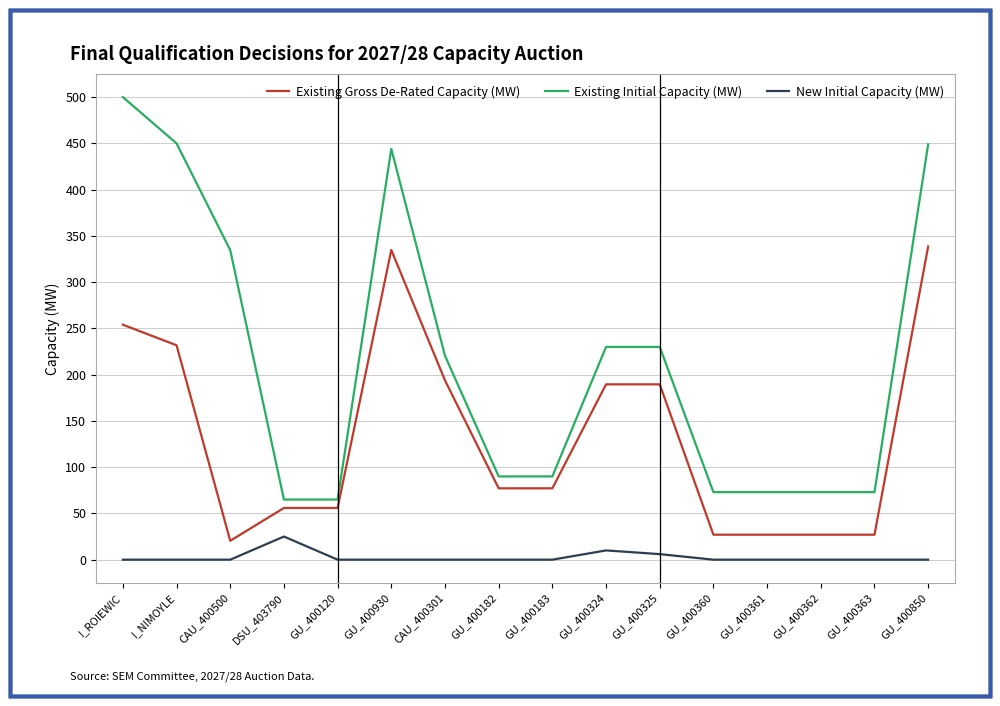

True or false: Existing Initial Capacity (MW) and New Initial Capacity (MW) cross at least once.

False